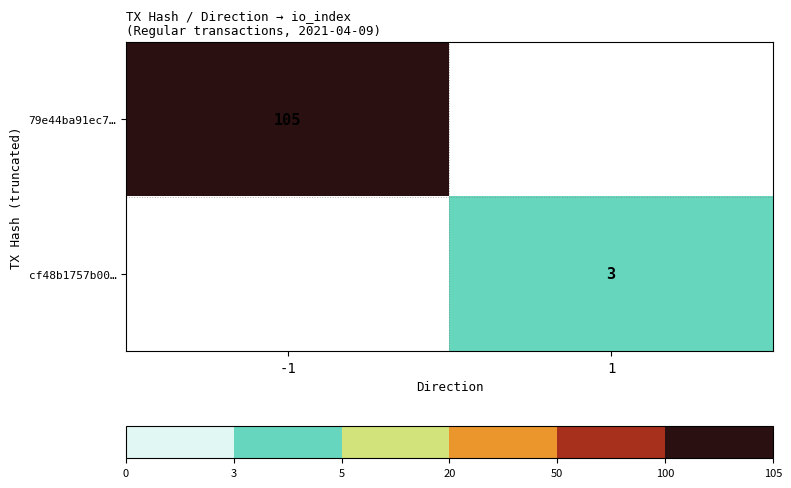

True or false: 79e44ba91ec7… has a value of 34 at -1.

False